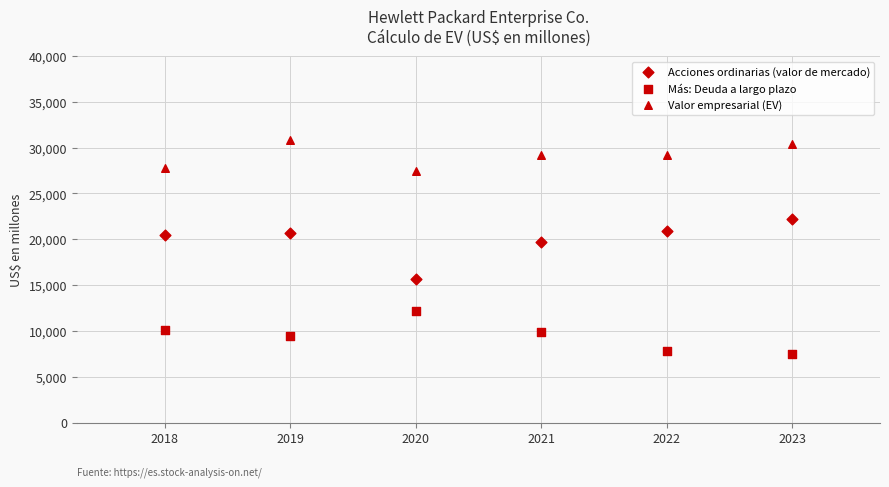

How many points are shown in the scatter plot?

18